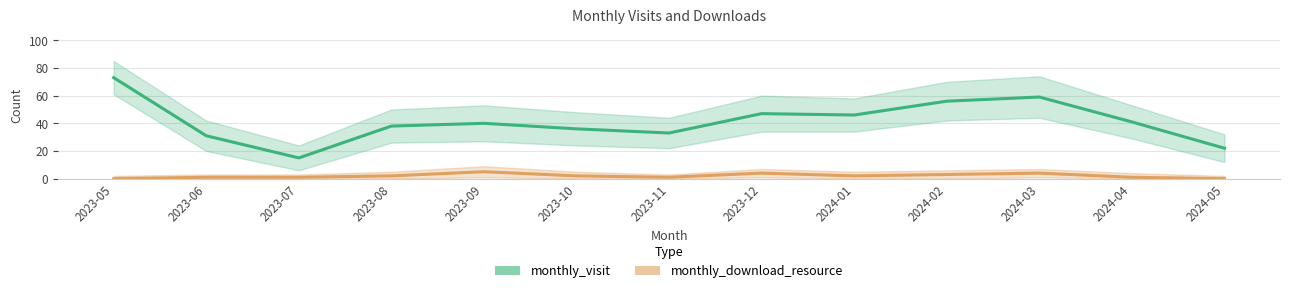

The monthly_visit series shows 41 at 2024-04. True or false?

True